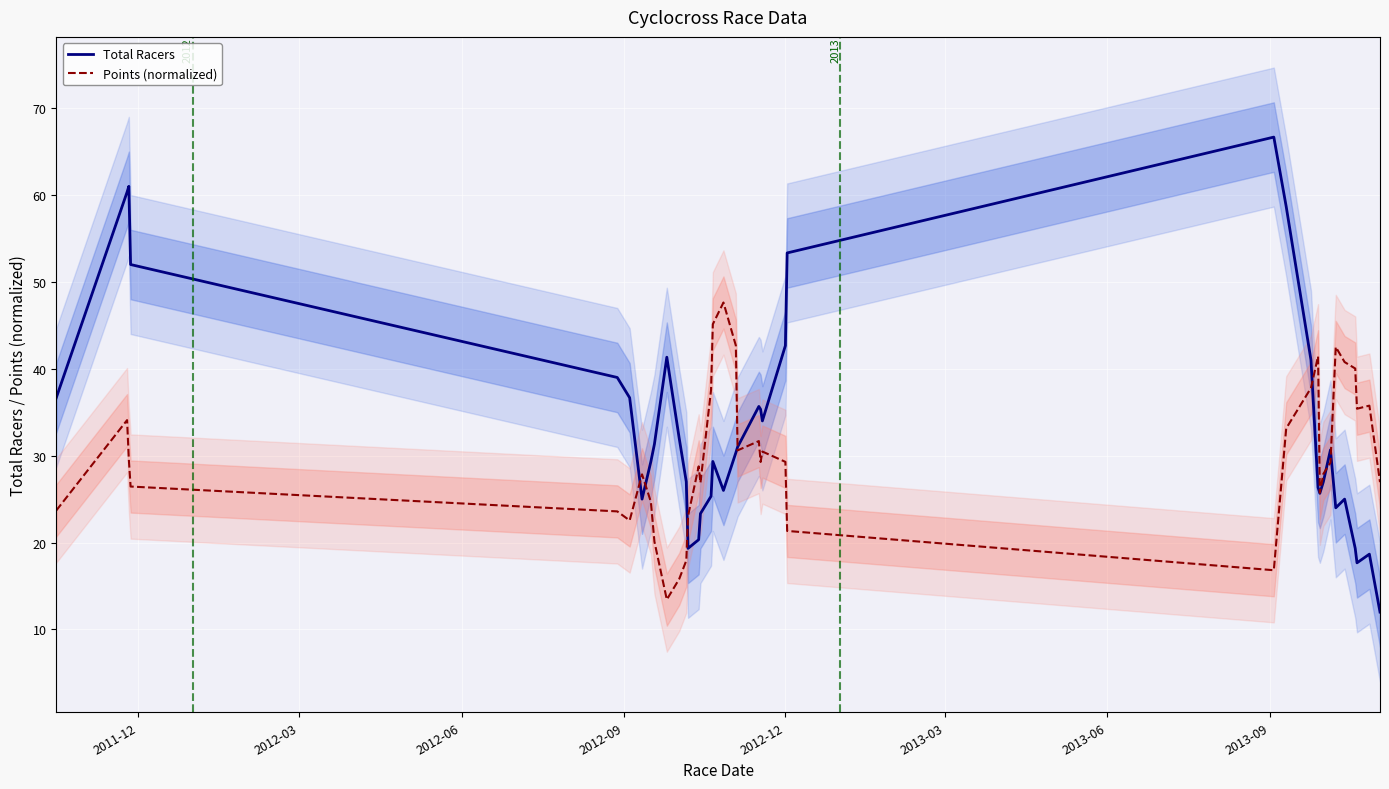

How many times do Total Racers and Points (normalized) cross each other?

7